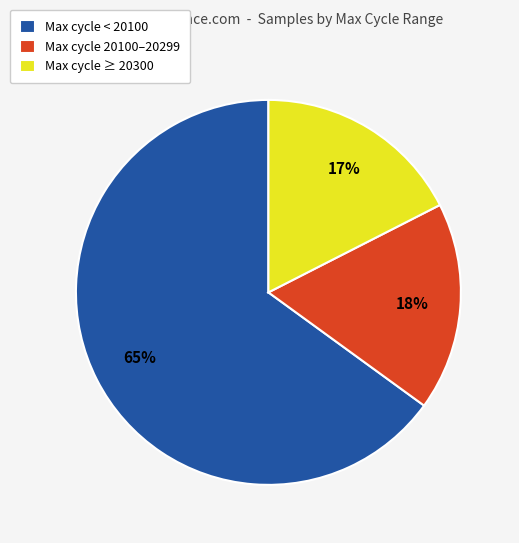

What is the largest slice in the pie chart?

Max cycle < 20100